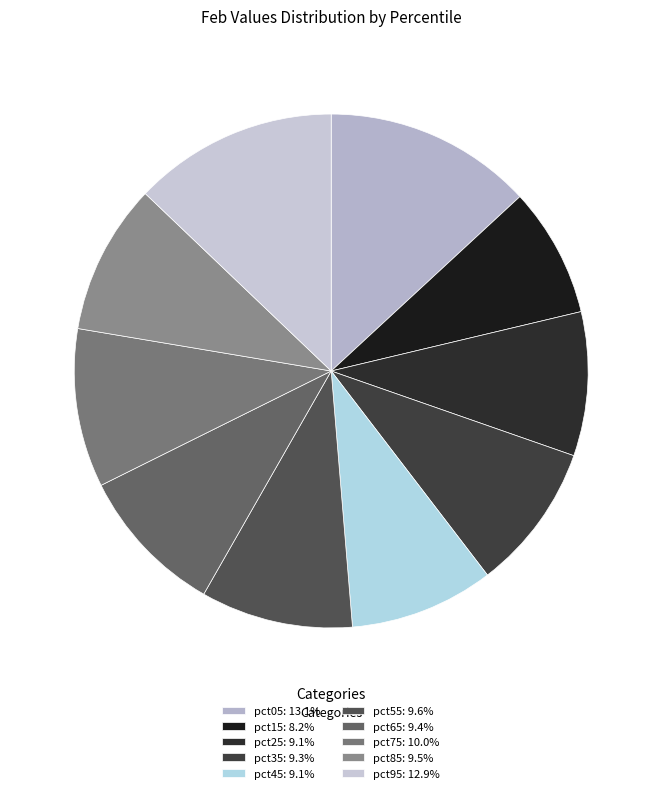

The pct85 slice represents 1% of the pie. True or false?

False